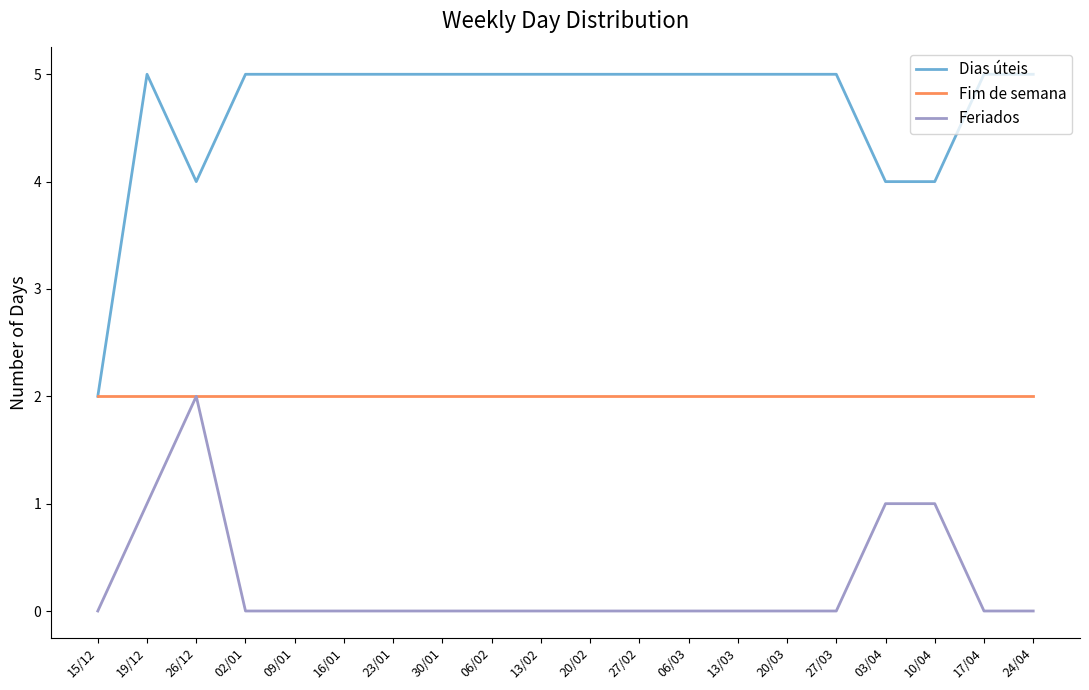

What is the greatest value displayed?

5